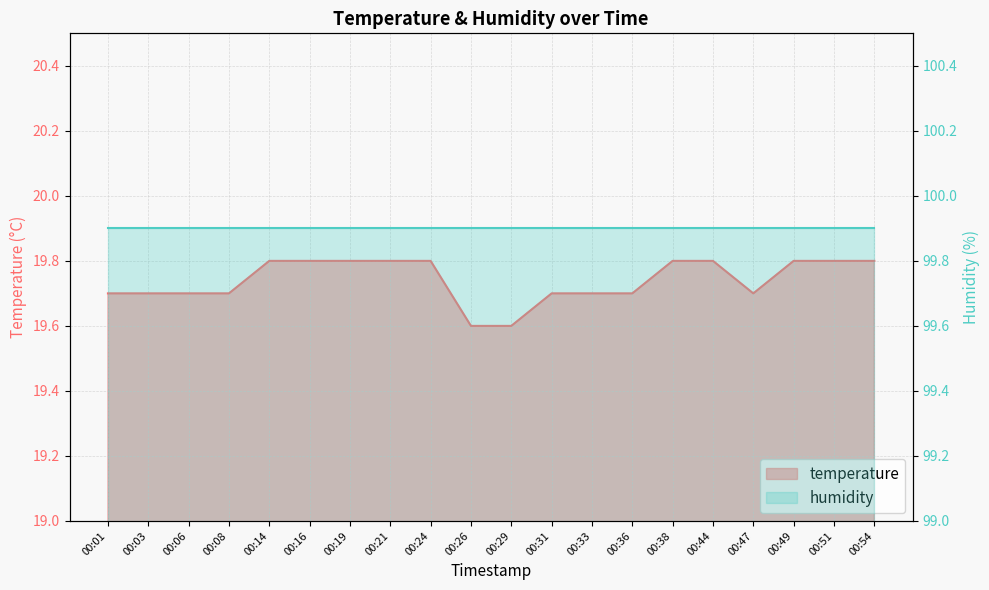

Does the chart display data point markers on the line(s)?

No